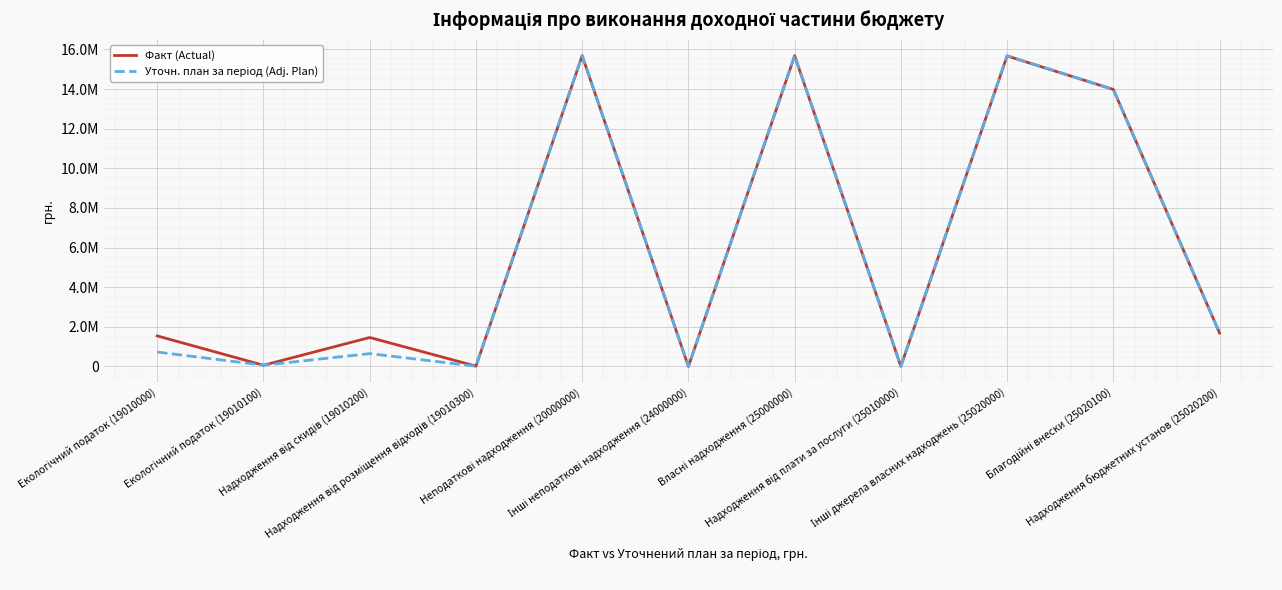

What is the minimum value for Факт (Actual)?

505.0